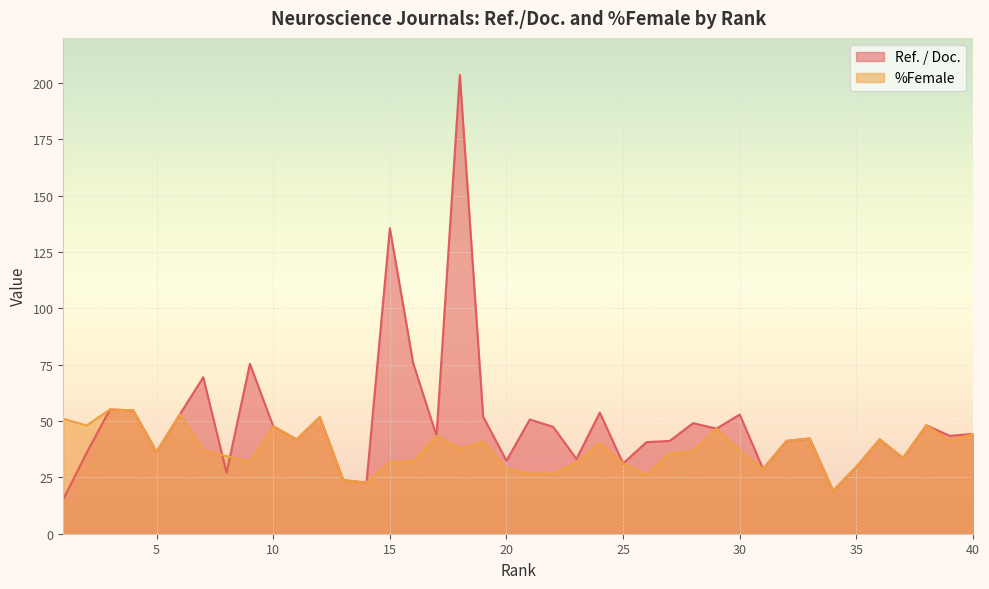

True or false: %Female has more than 1 interior local peaks.

True